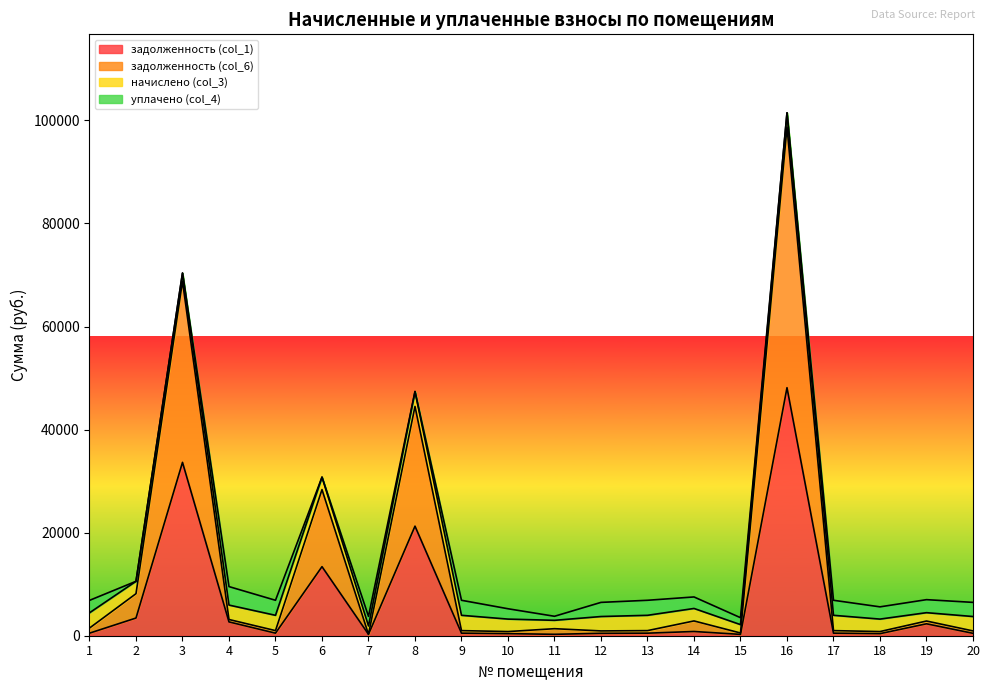

The задолженность (col_6) series shows 68788.3 at 3. True or false?

True